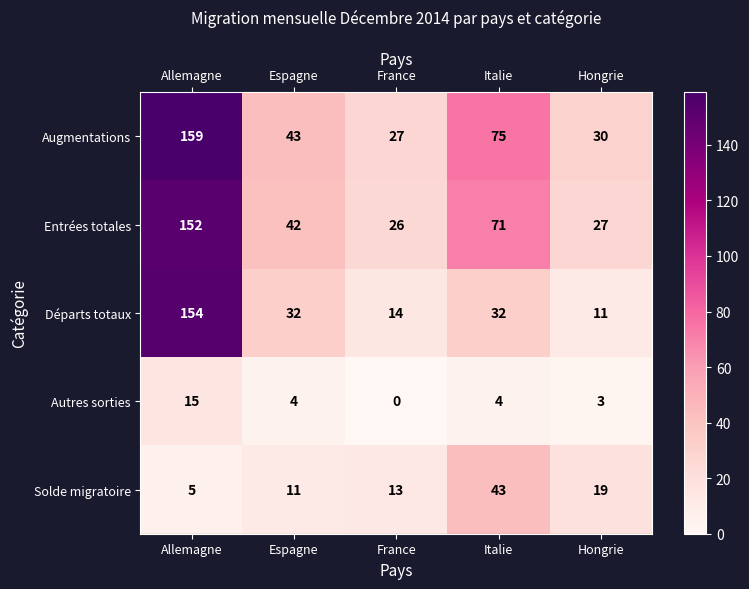

What is the difference between the maximum and minimum values in the Autres sorties series?

15